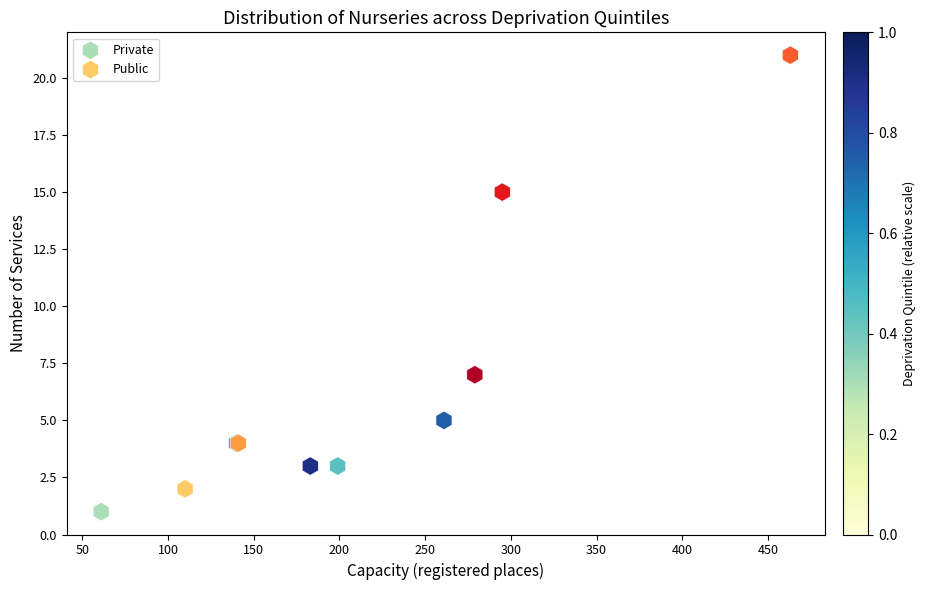

Which series contains the lowest Y value?

Private